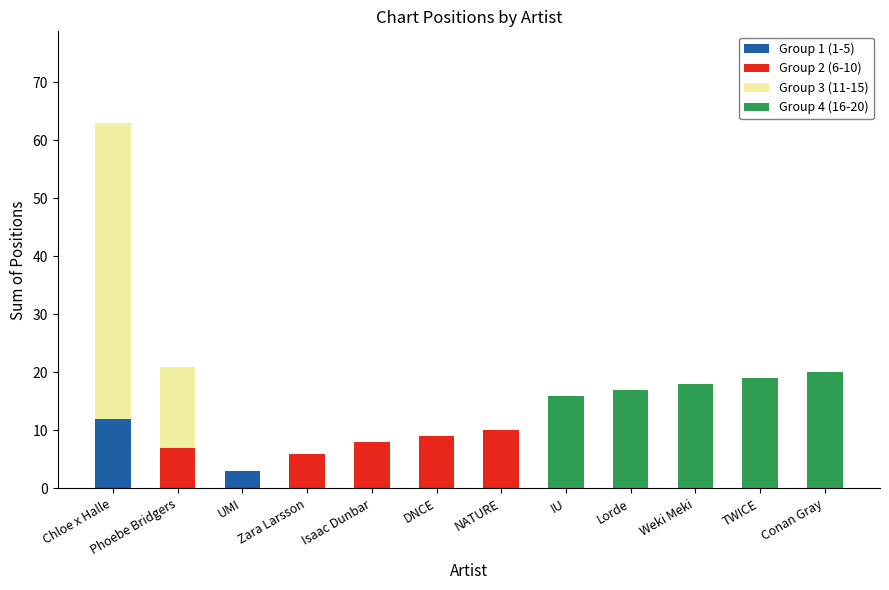

What is the maximum value for Group 1 (1-5)?

12